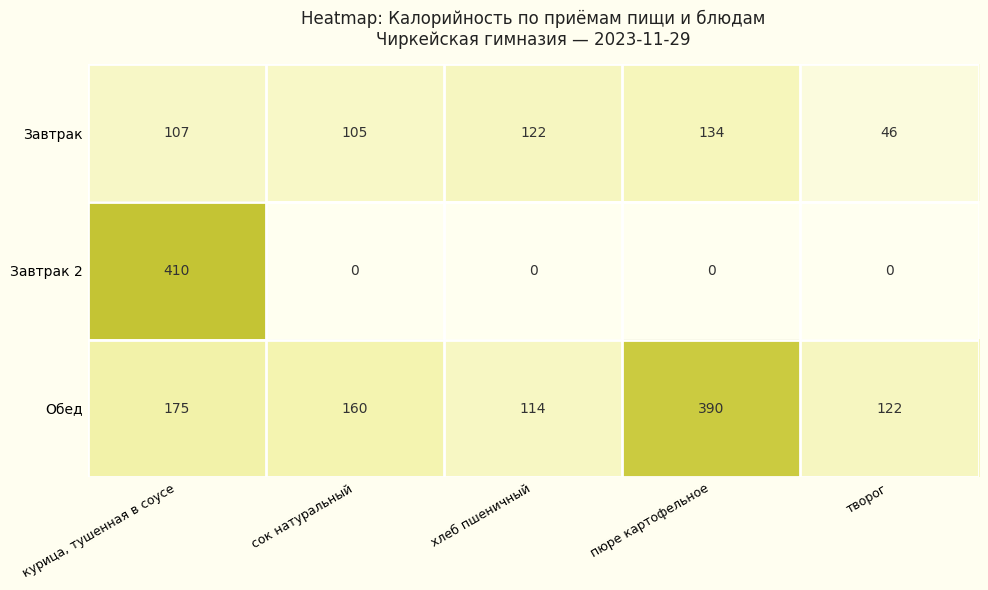

Rank the series at пюре картофельное from lowest to highest value.

Завтрак 2, Завтрак, Обед